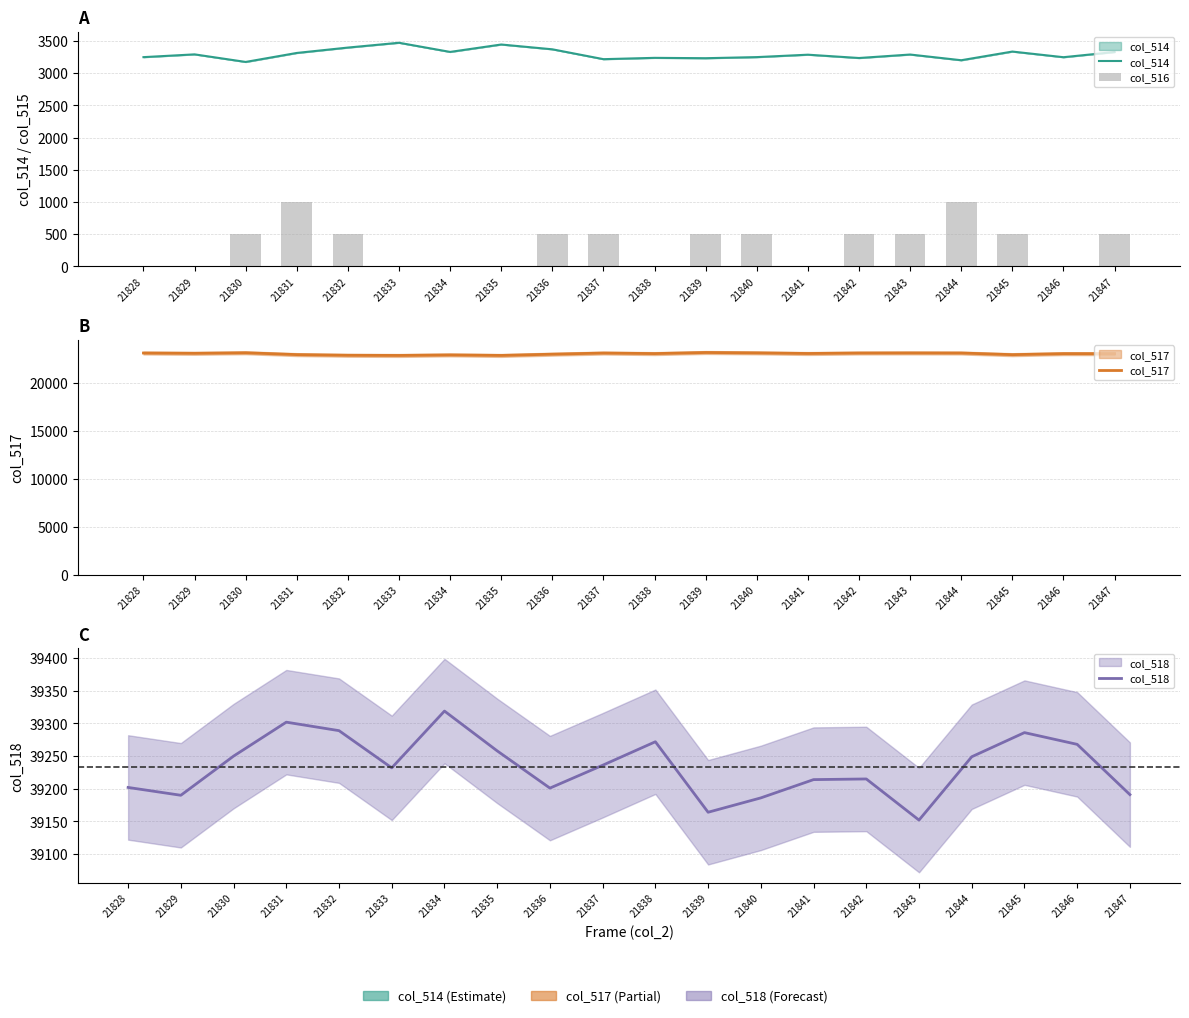

What is the highest value of the col_514 series?

3470.0